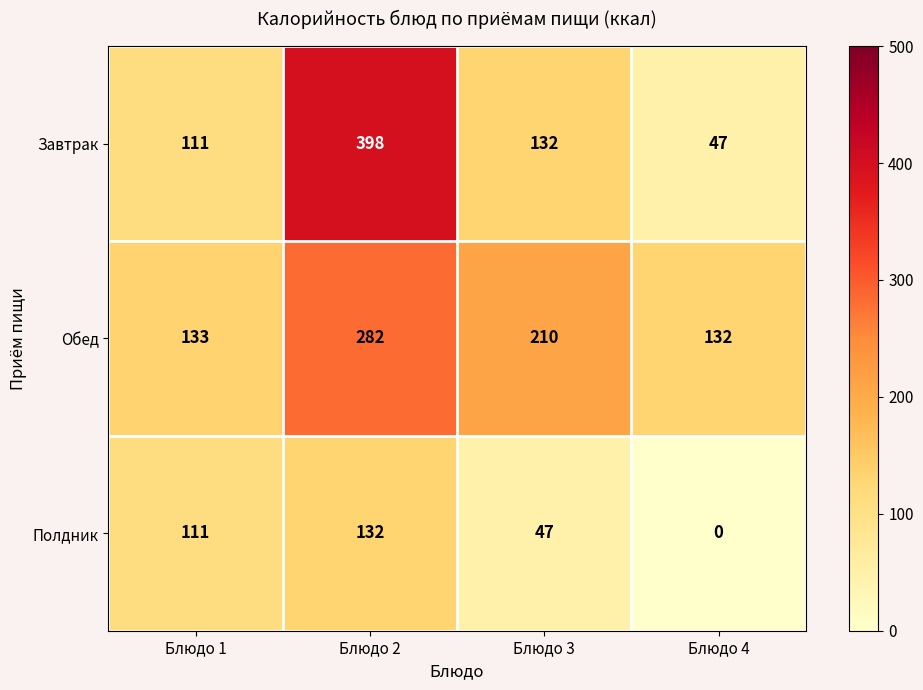

Where is Обед nearest to the value 207?

Блюдо 3